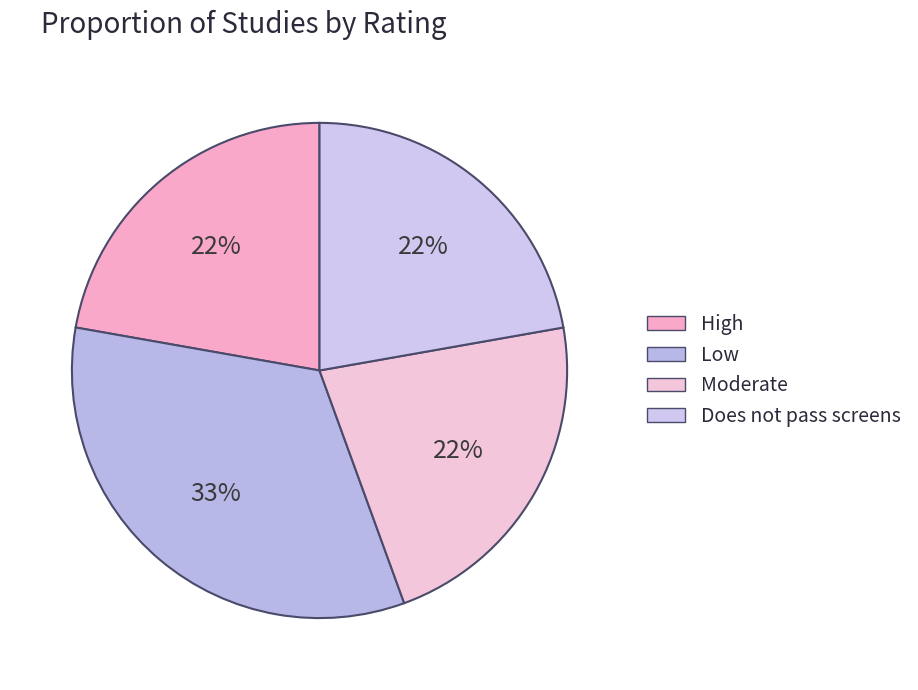

Which has a higher value, Does not pass screens or Moderate?

Does not pass screens